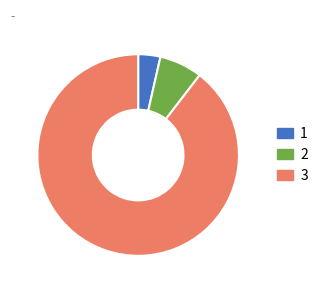

What is the largest slice in the pie chart?

3